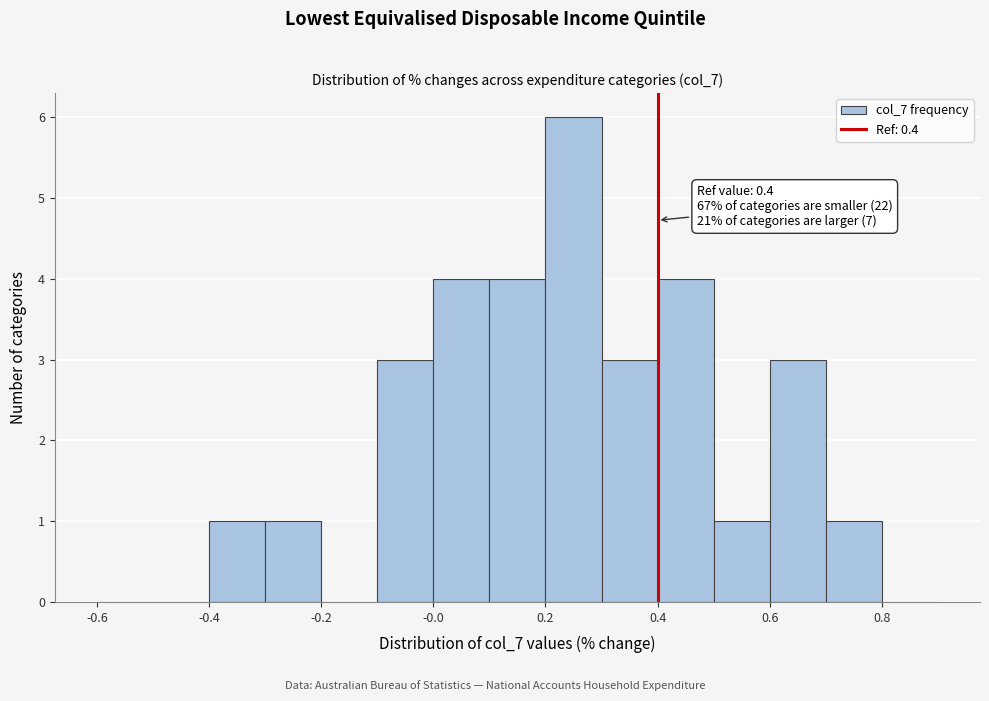

Which range on the x-axis has the tallest bar?

0.2 to 0.3